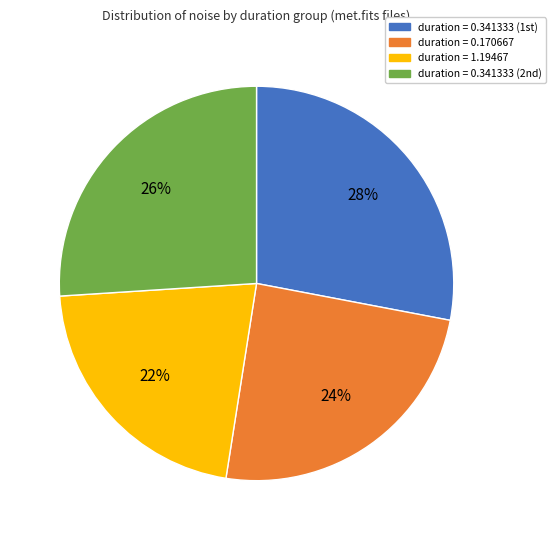

True or false: duration = 1.19467 accounts for 22% of the total.

True